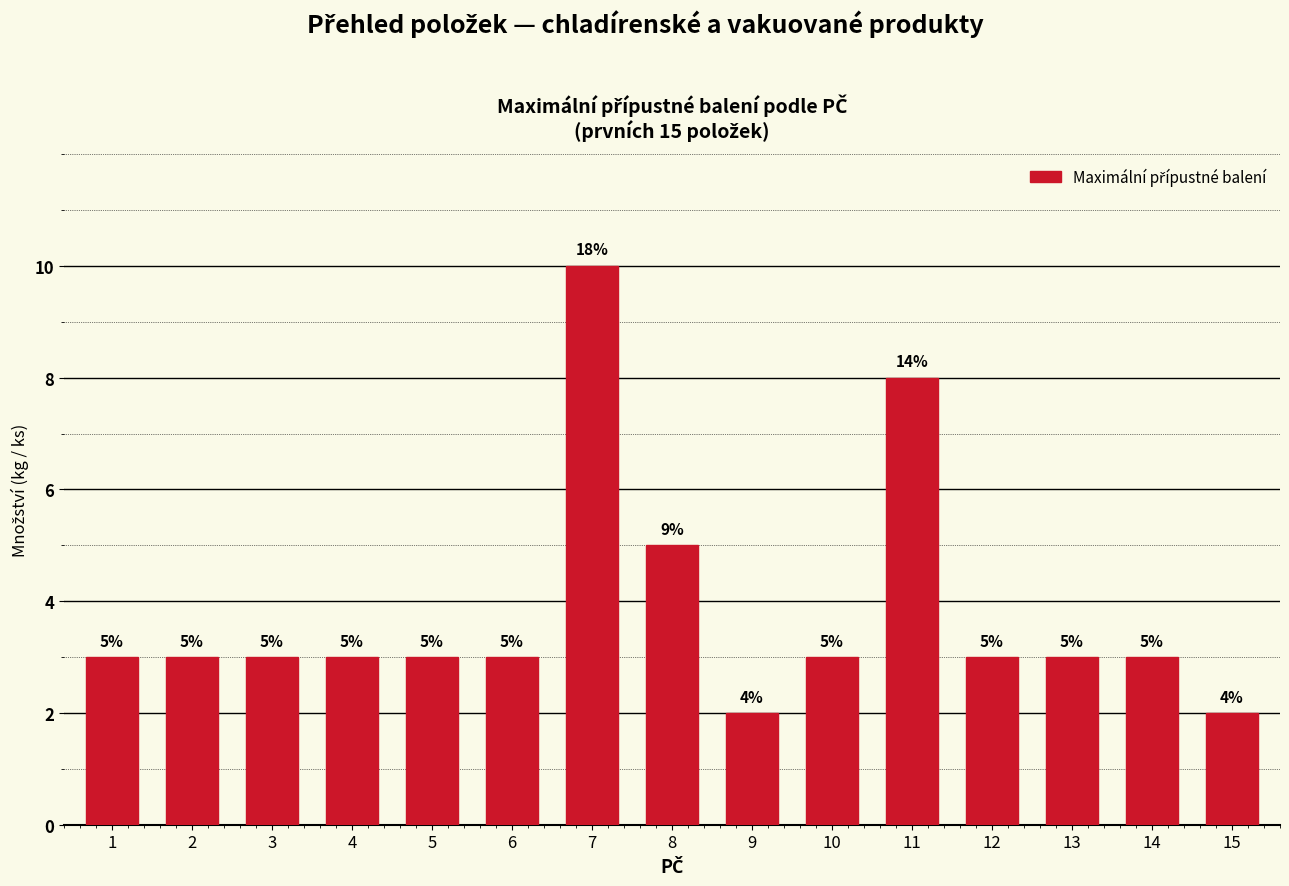

What is the value of the 2nd bar from the left?

3